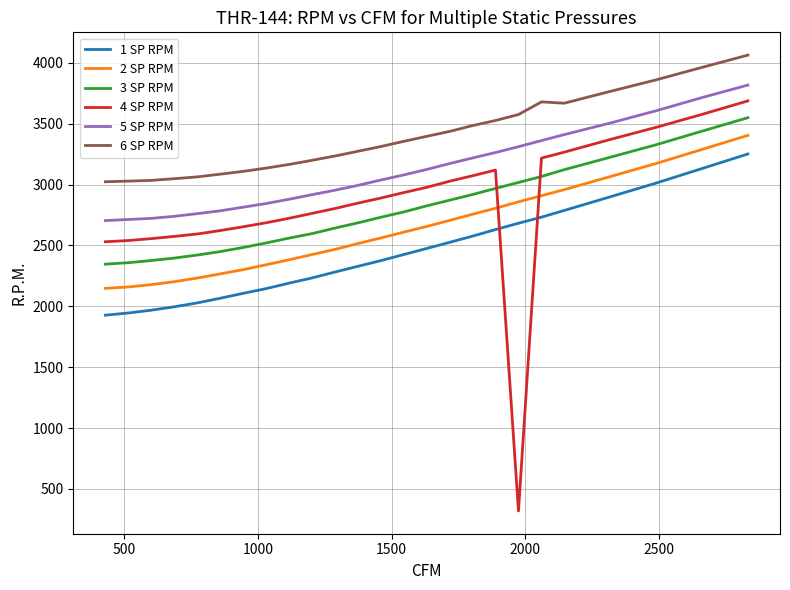

What is the smallest value displayed?

319